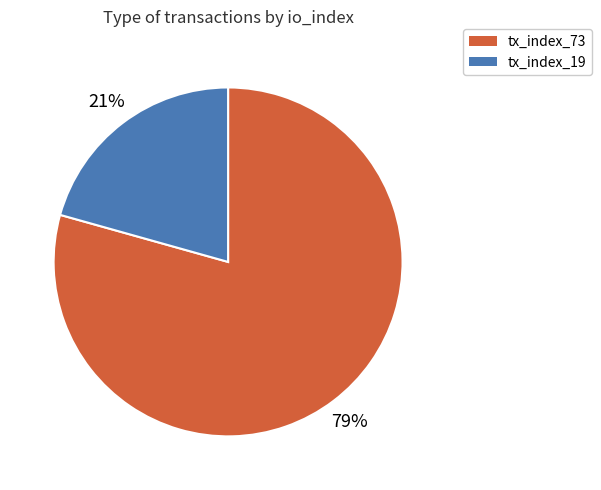

The tx_index_73 slice represents 72% of the pie. True or false?

False